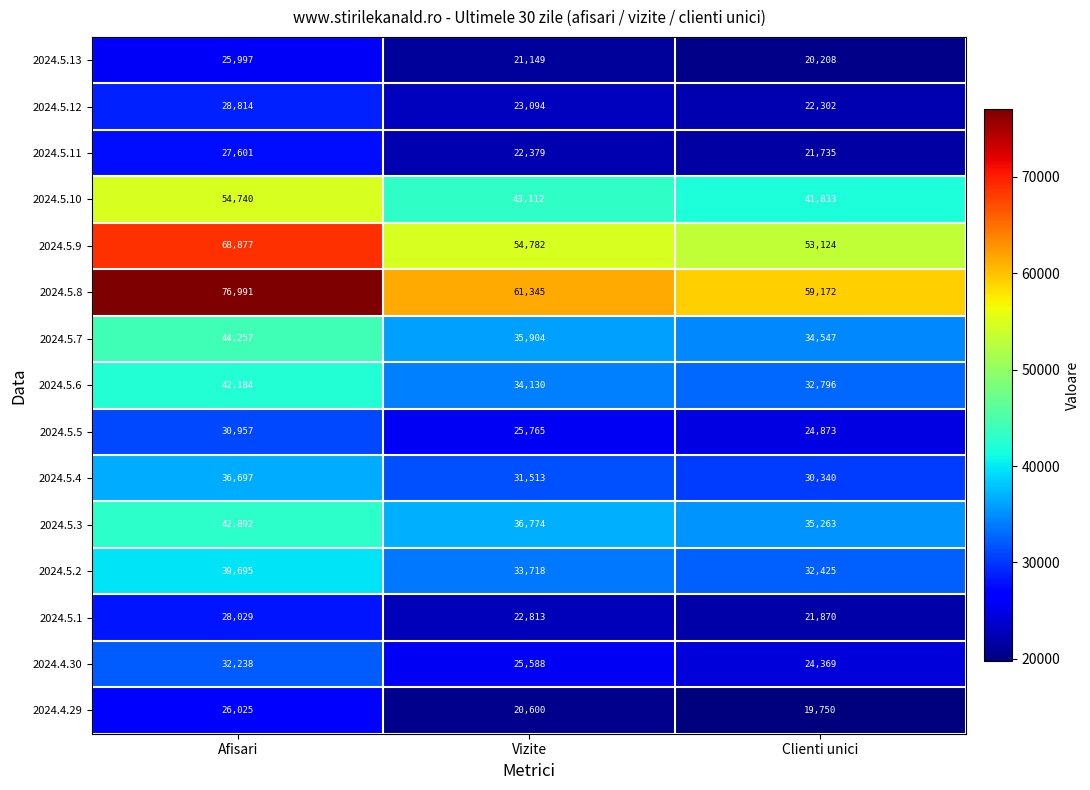

What is the minimum value shown in the chart?

19750